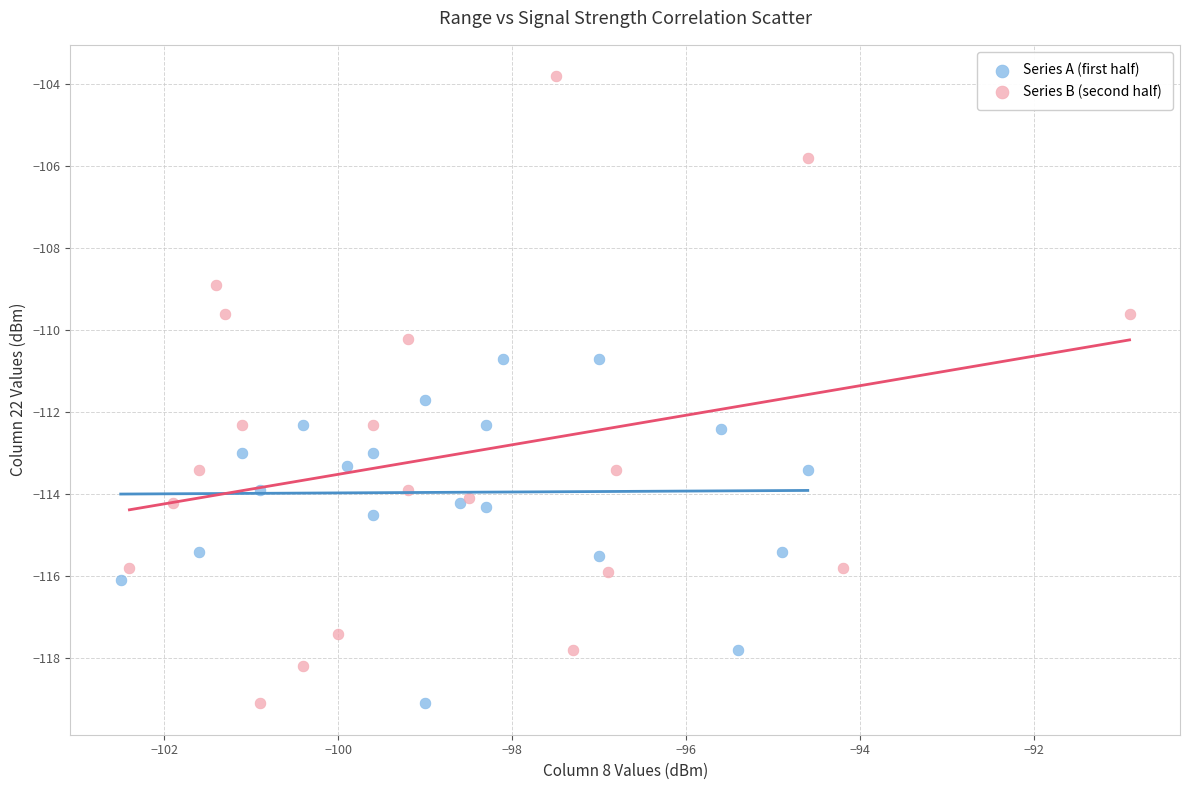

Which series has the largest Y range (max minus min)?

Series B (second half)